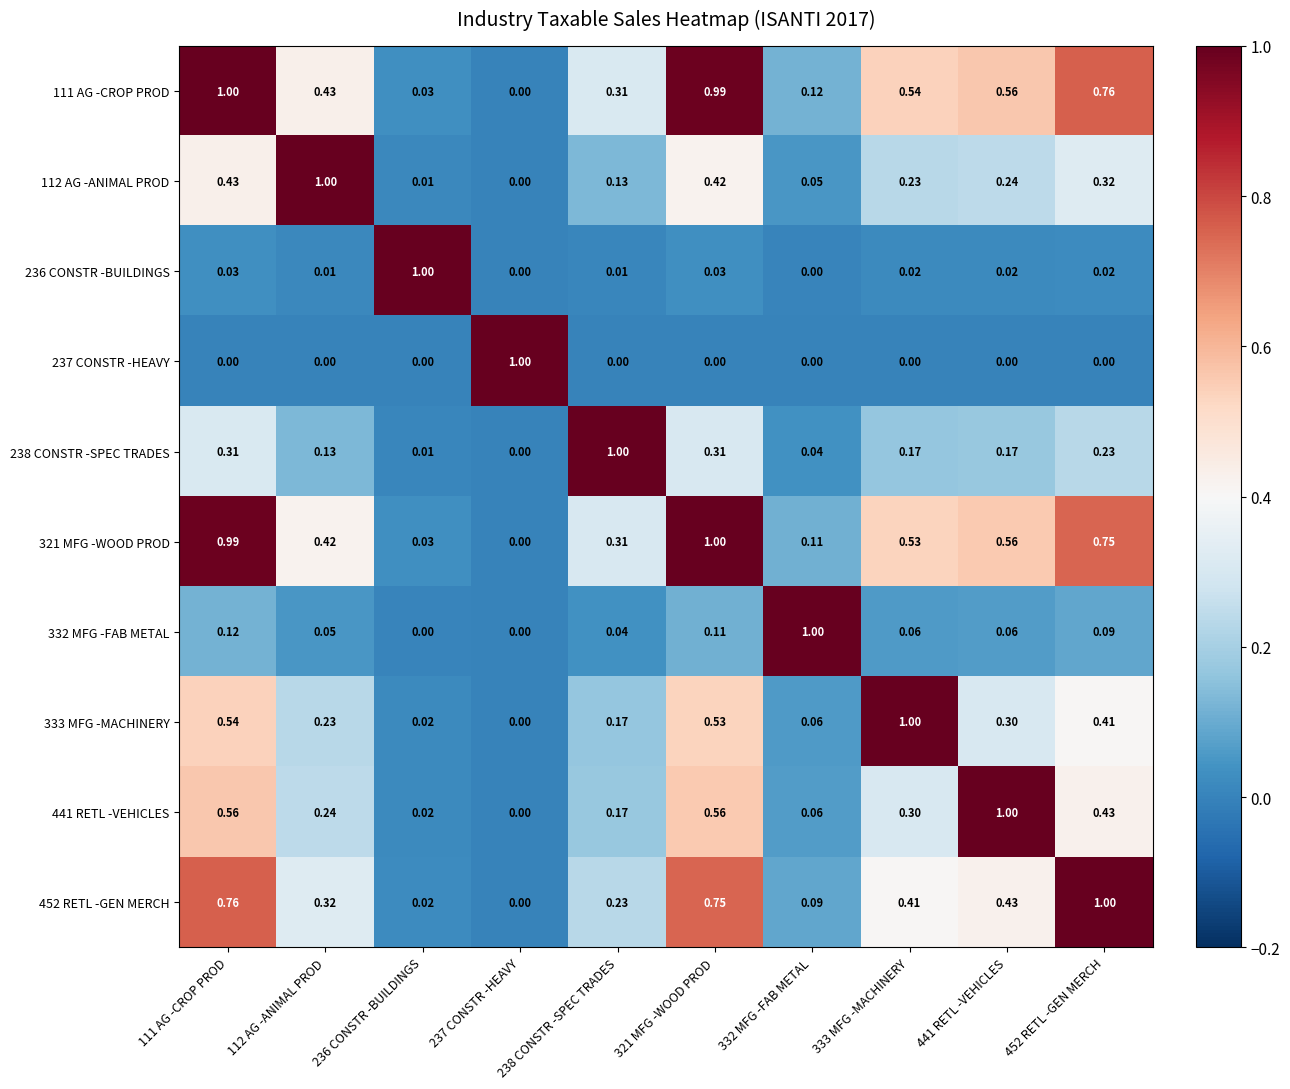

How many data points does each series have?

10